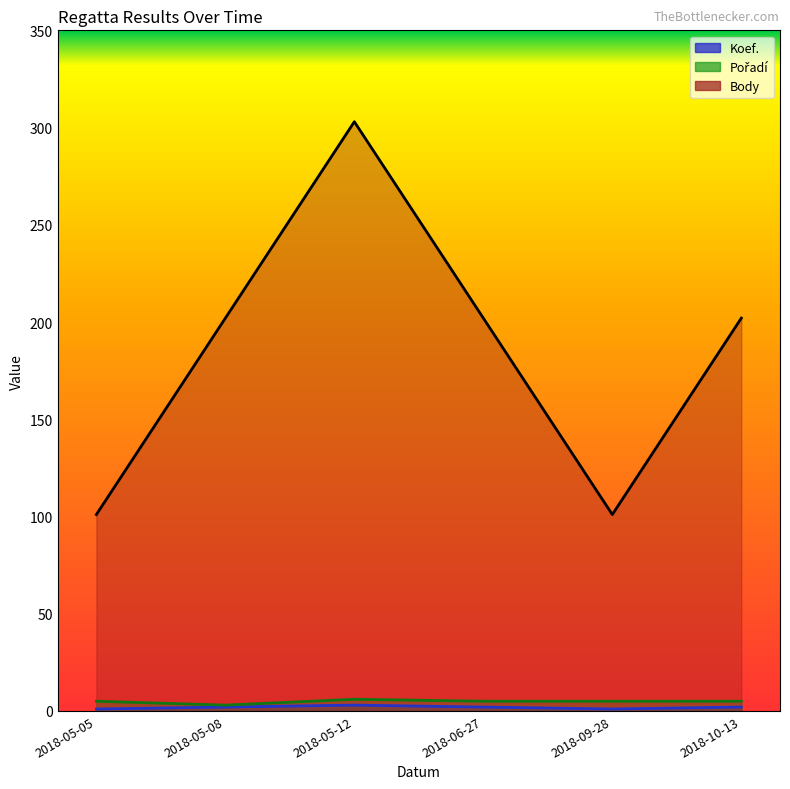

What is the value of the Pořadí (line) point at the 2nd from the left?

3